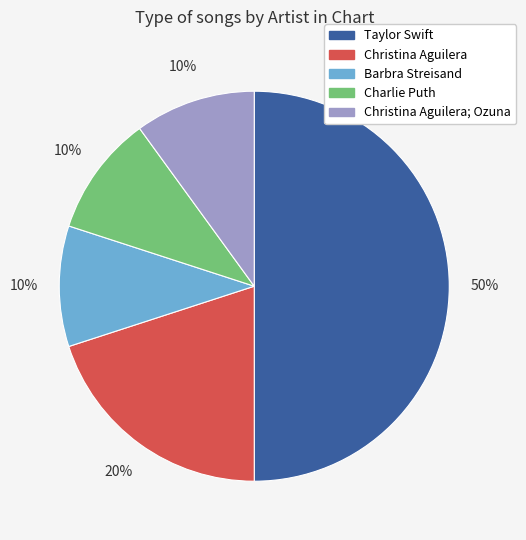

Count the number of slices in the pie.

5